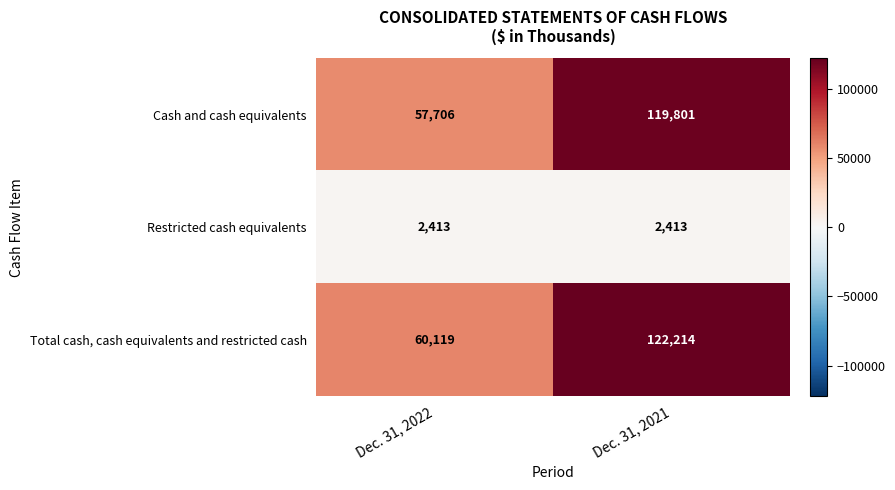

What is the total value across all series at Dec. 31, 2022?

120238